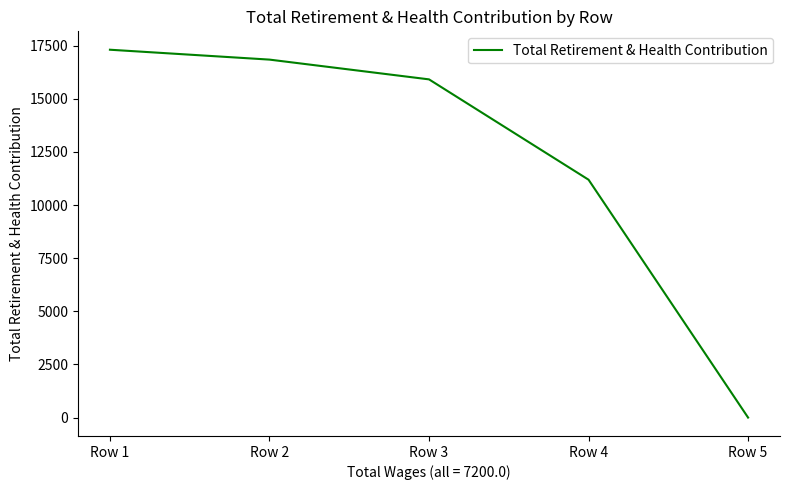

Reading left to right, list all the values displayed in this chart.

17311	16846	15916	11194	0